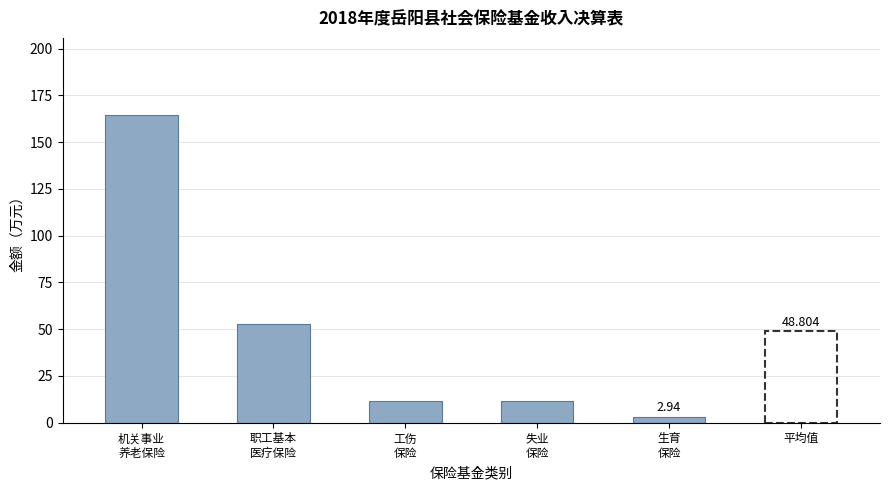

What position from the right is 生育
保险?

1